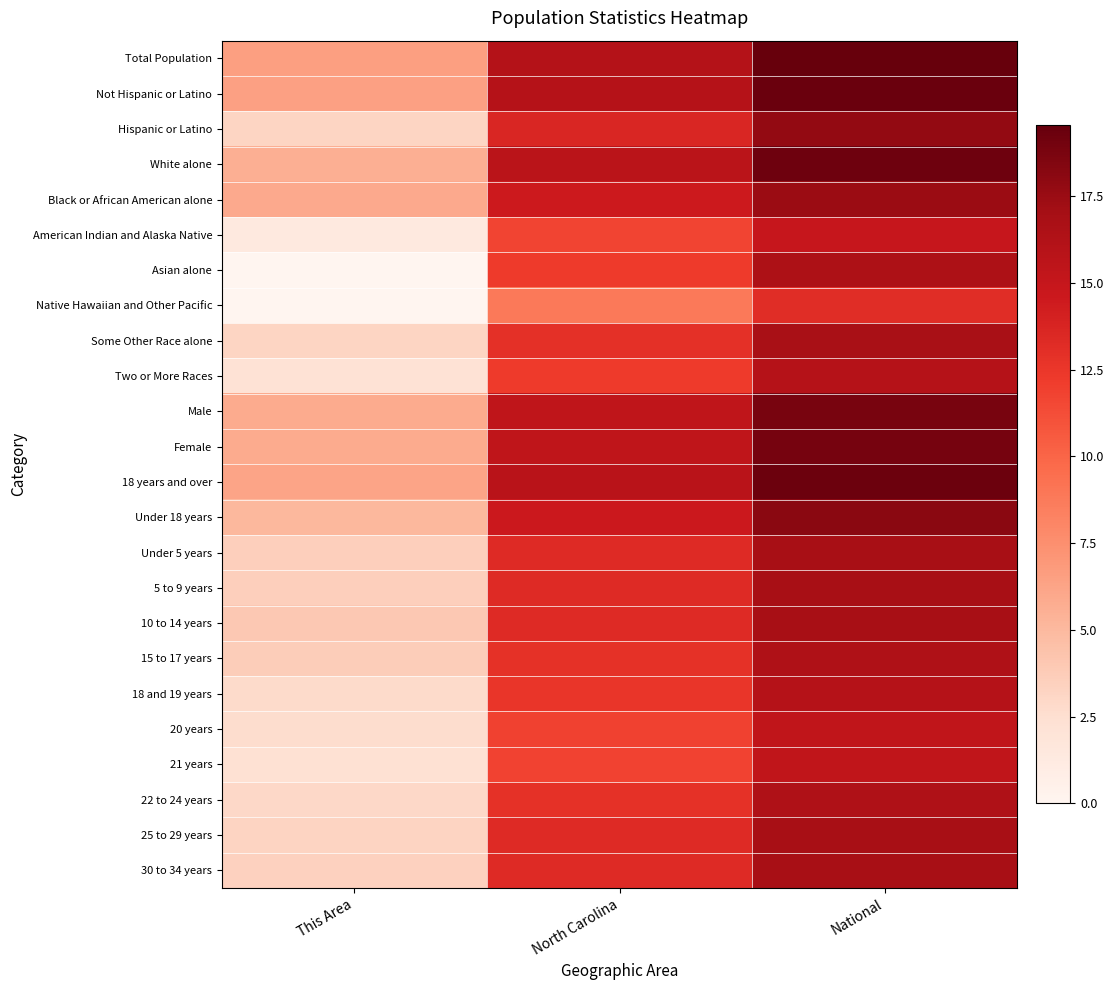

What is the difference between the highest and lowest values at National?

6.3